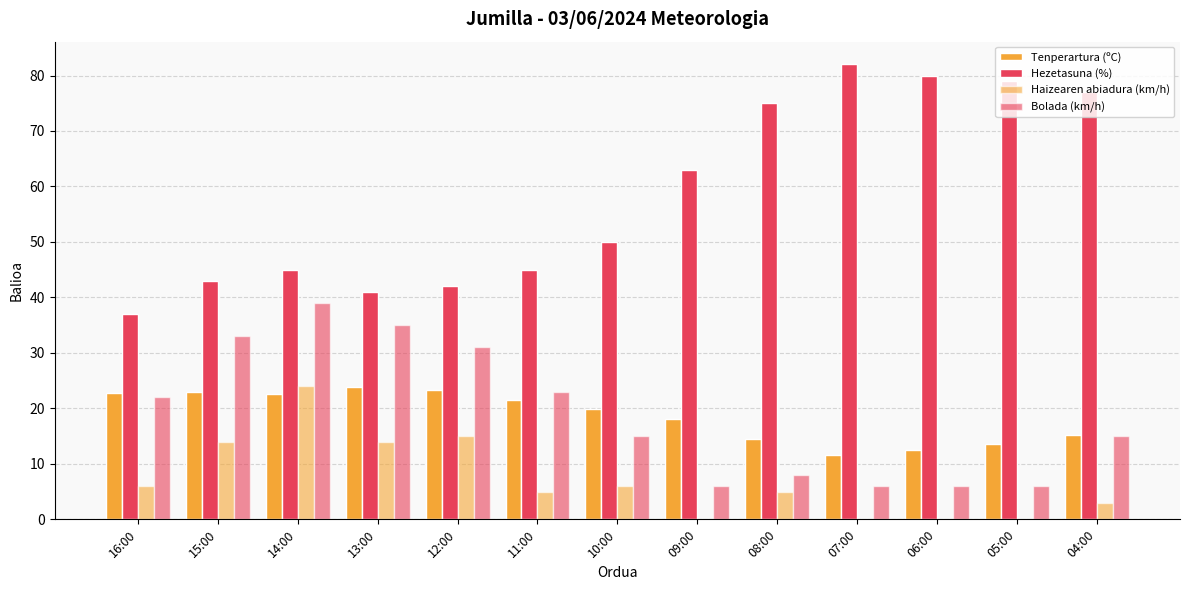

What is the sum of all Hezetasuna (%) values?

759.0